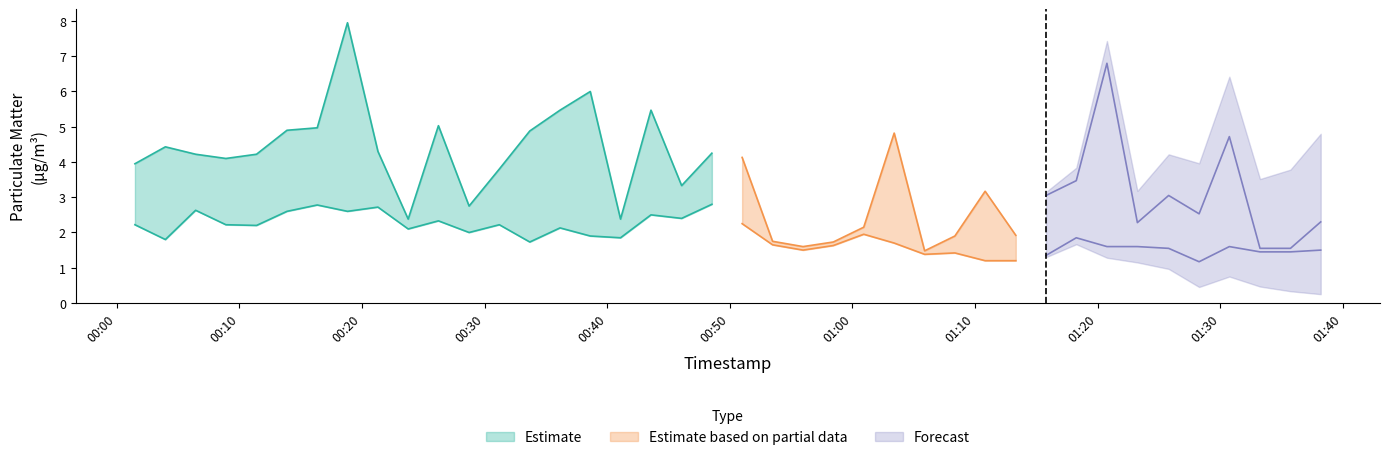

What is the value of the P1 point at the 30th from the left?

1.9